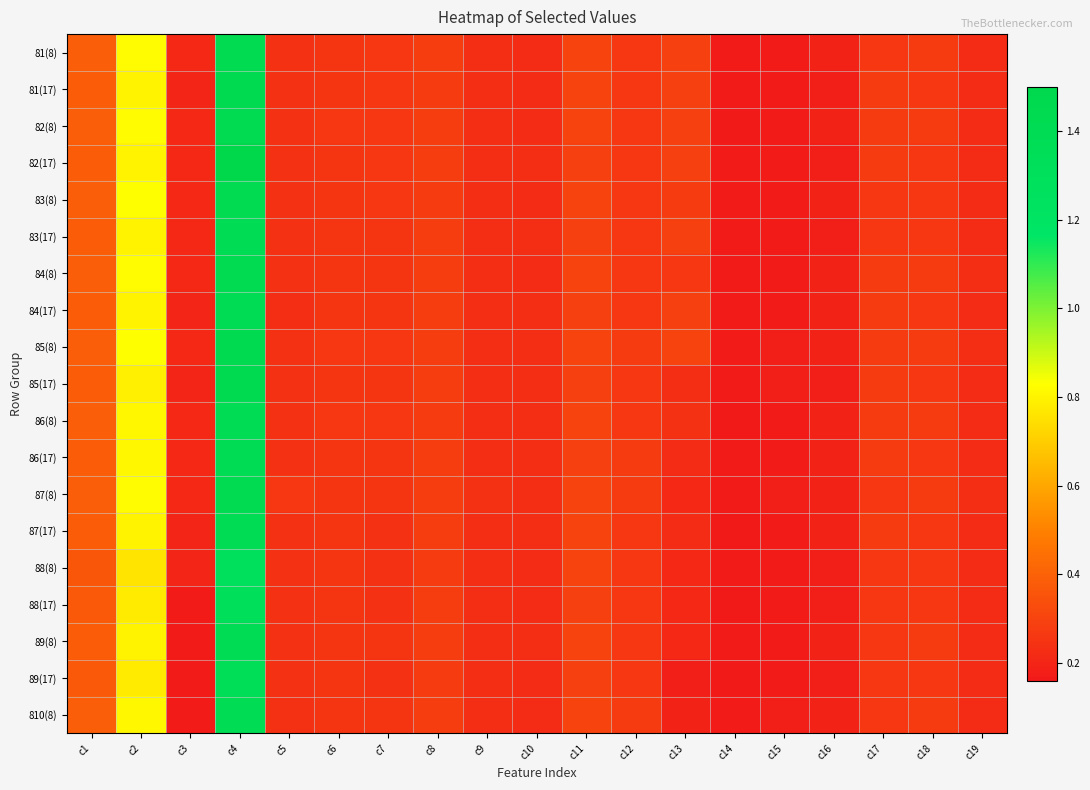

At c12, list the series in order from smallest to largest.

81(8), 81(17), 82(8), 82(17), 83(8), 83(17), 84(8), 84(17), 85(17), 86(8), 87(17), 88(8), 88(17), 89(8), 89(17), 85(8), 86(17), 87(8), 810(8)